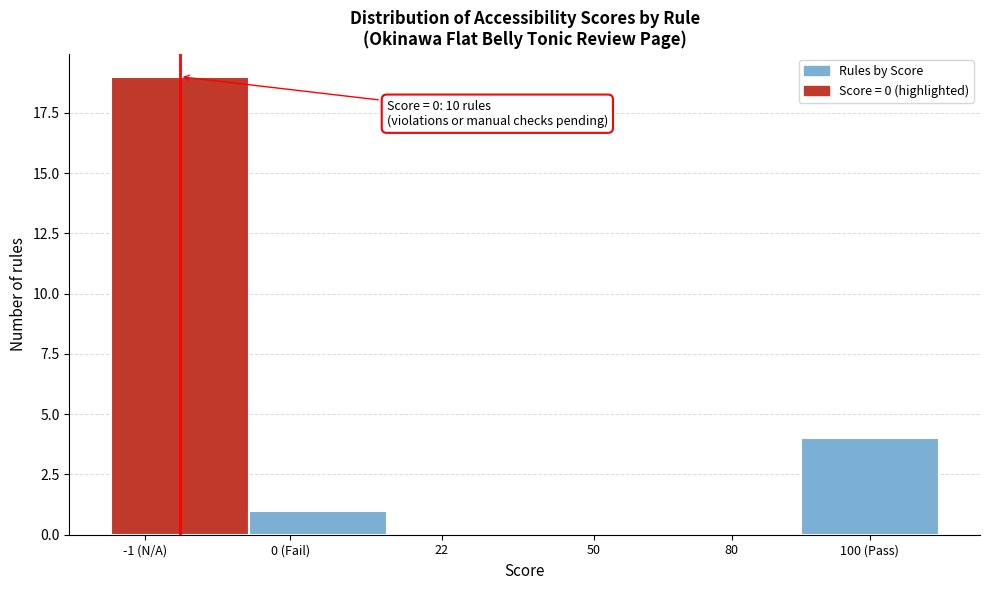

Reading left to right, extract all data points from this chart.

-1 (N/A)=19	0 (Fail)=1	22=0	50=0	80=0	100 (Pass)=4